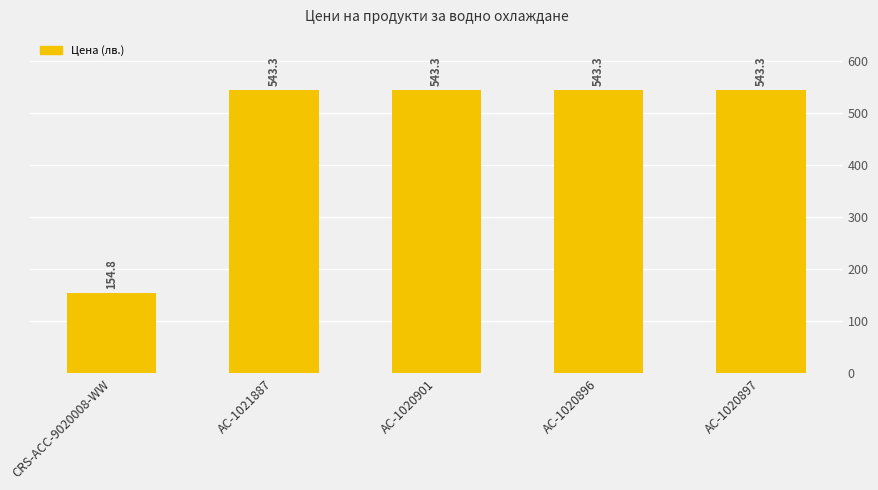

Which has a higher value, CRS-ACC-9020008-WW or AC-1020901?

AC-1020901